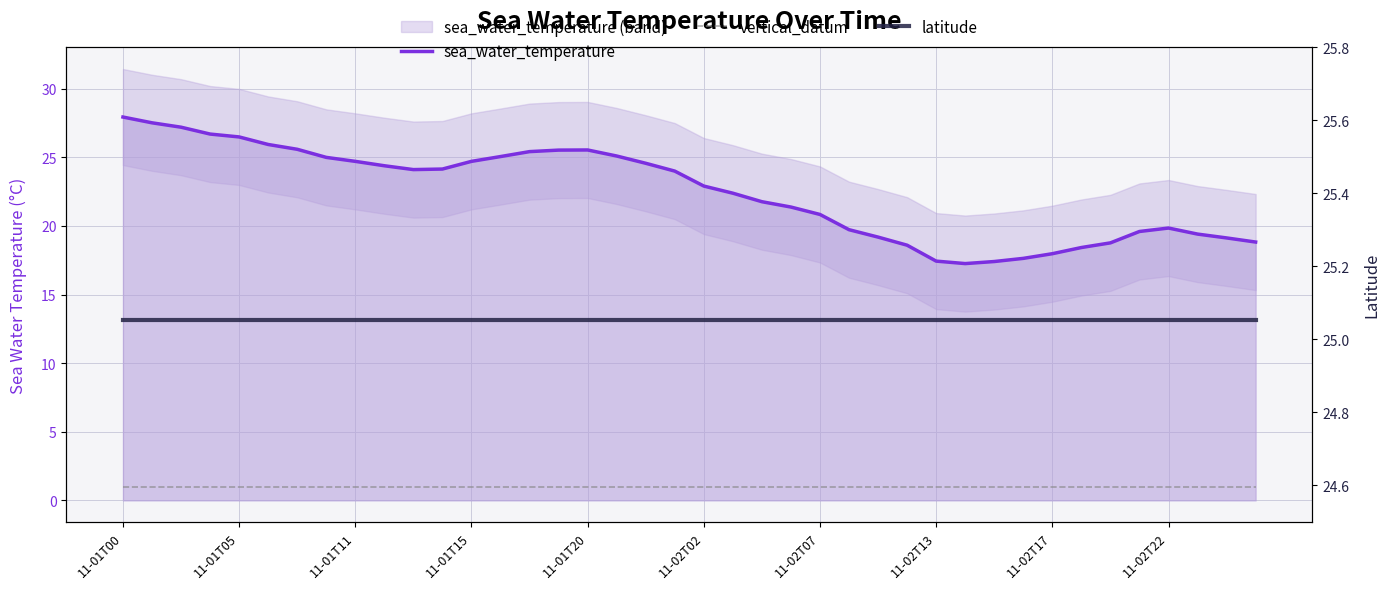

How many lines are shown in the chart?

3